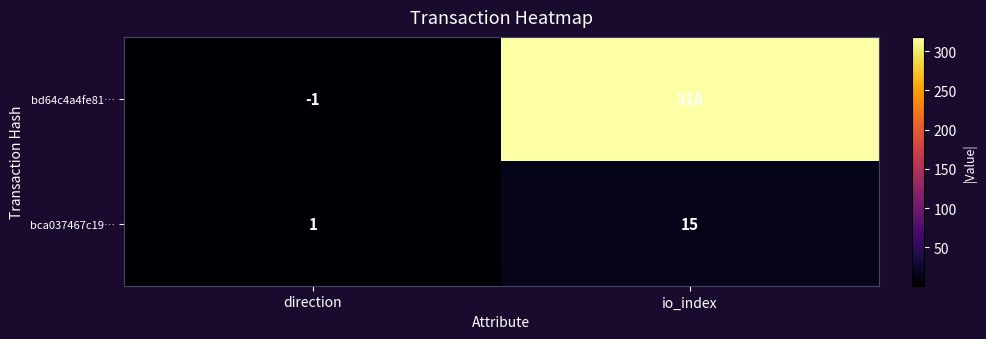

Is it true that bca037467c19… equals 27 at io_index?

False